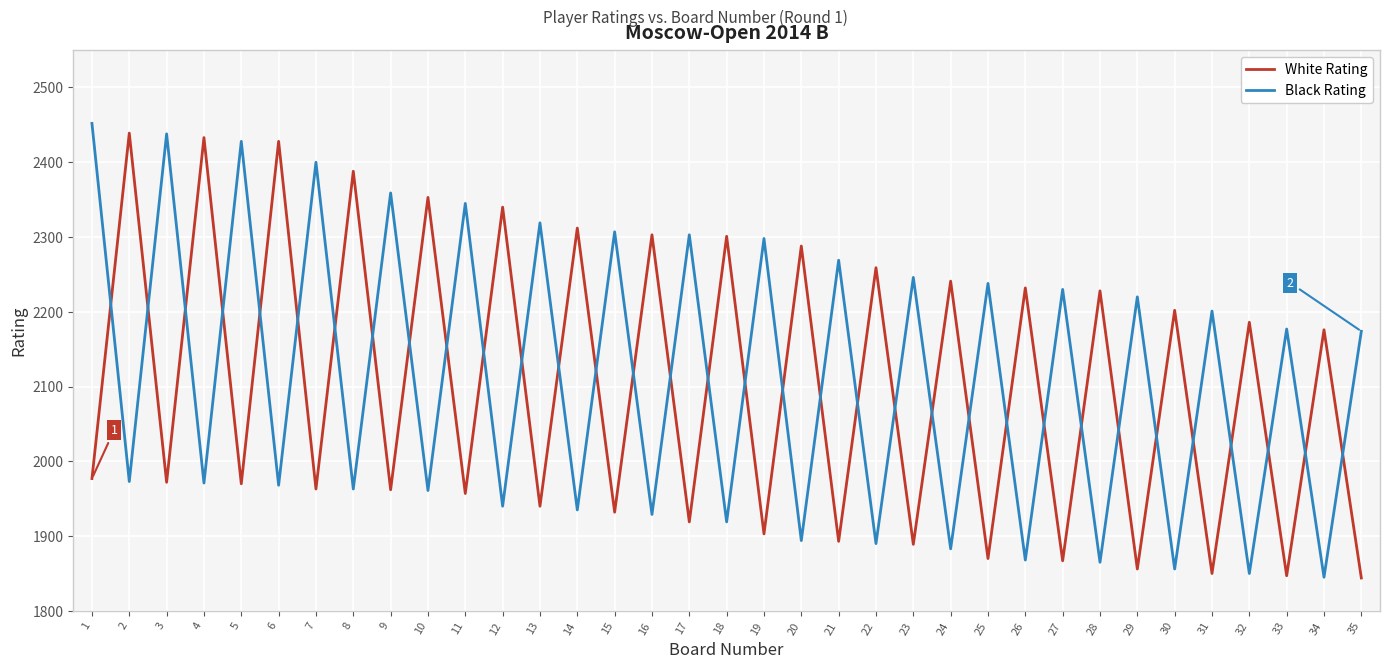

At 20, list the series in order from largest to smallest.

White Rating, Black Rating